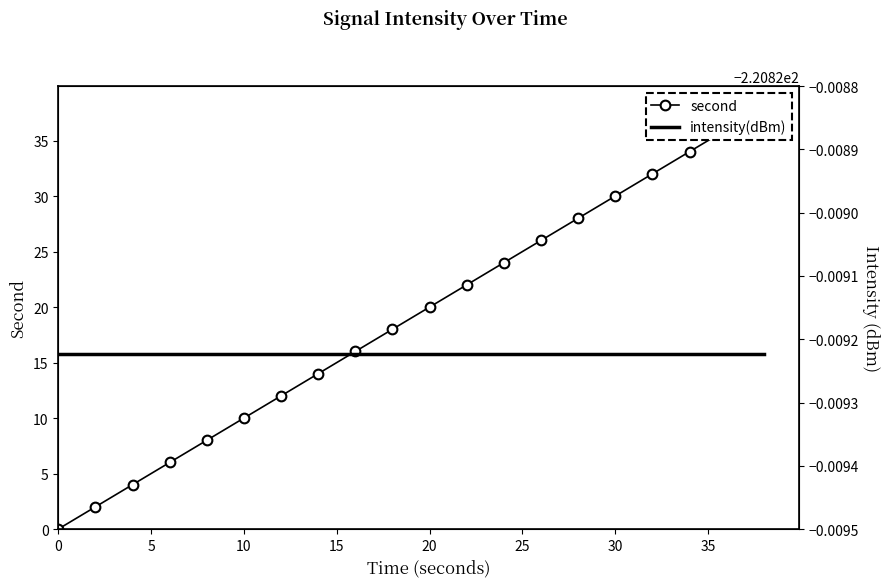

True or false: intensity(dBm) and second cross at least once.

False